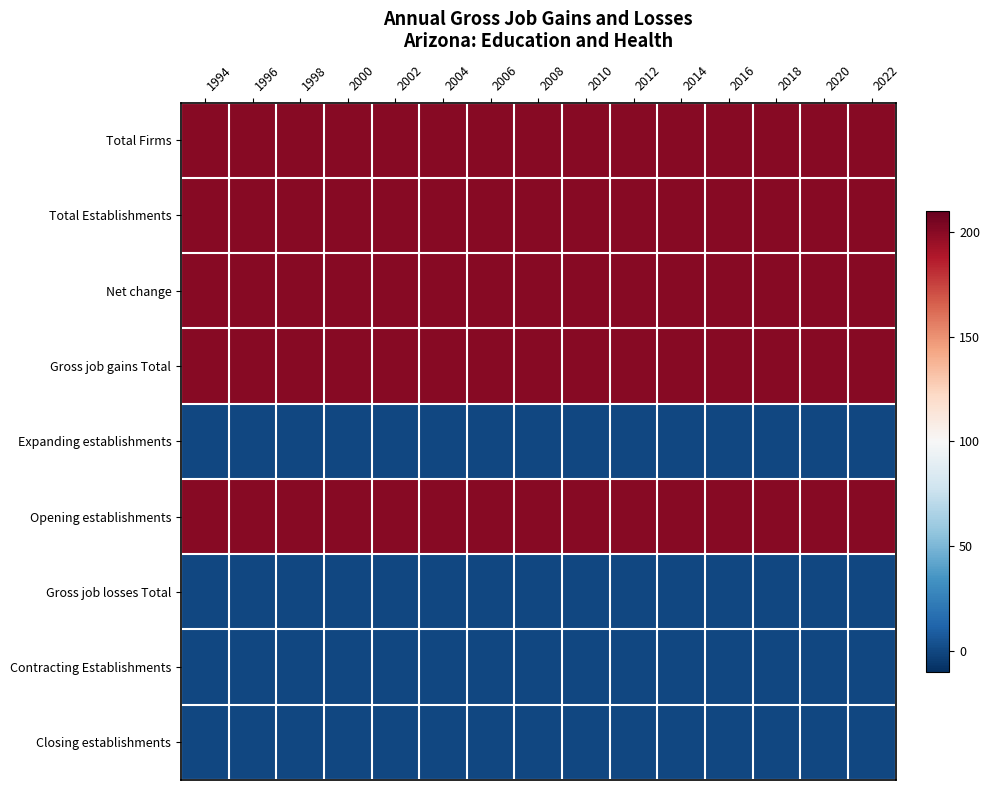

What is the total value across all series at 2012?

1000